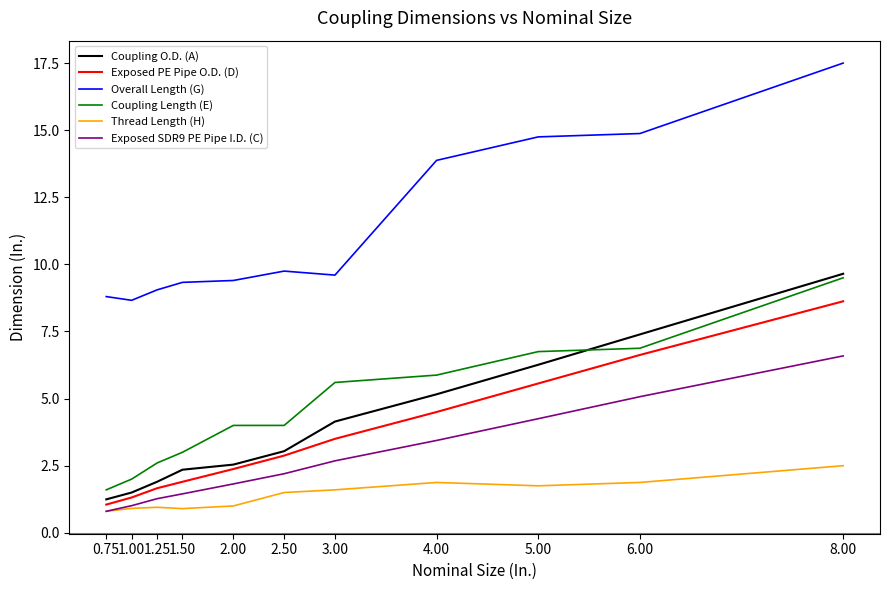

Rank the series at 6.00 from highest to lowest value.

Overall Length (G), Coupling O.D. (A), Coupling Length (E), Exposed PE Pipe O.D. (D), Exposed SDR9 PE Pipe I.D. (C), Thread Length (H)